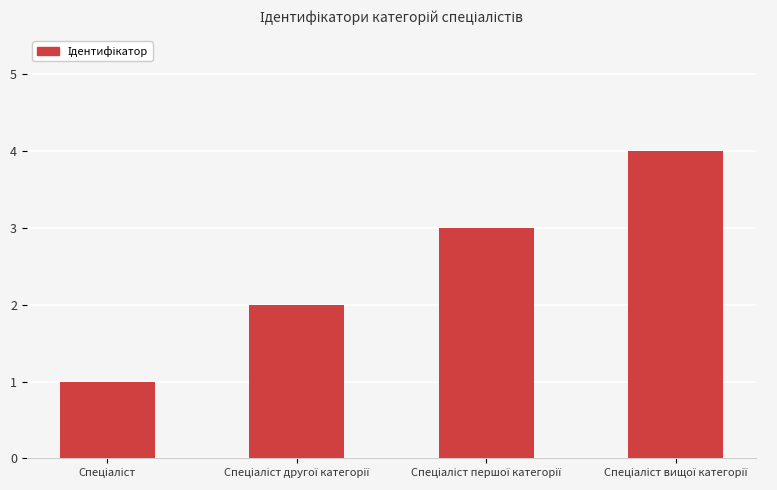

What is the difference between the maximum and minimum values?

3